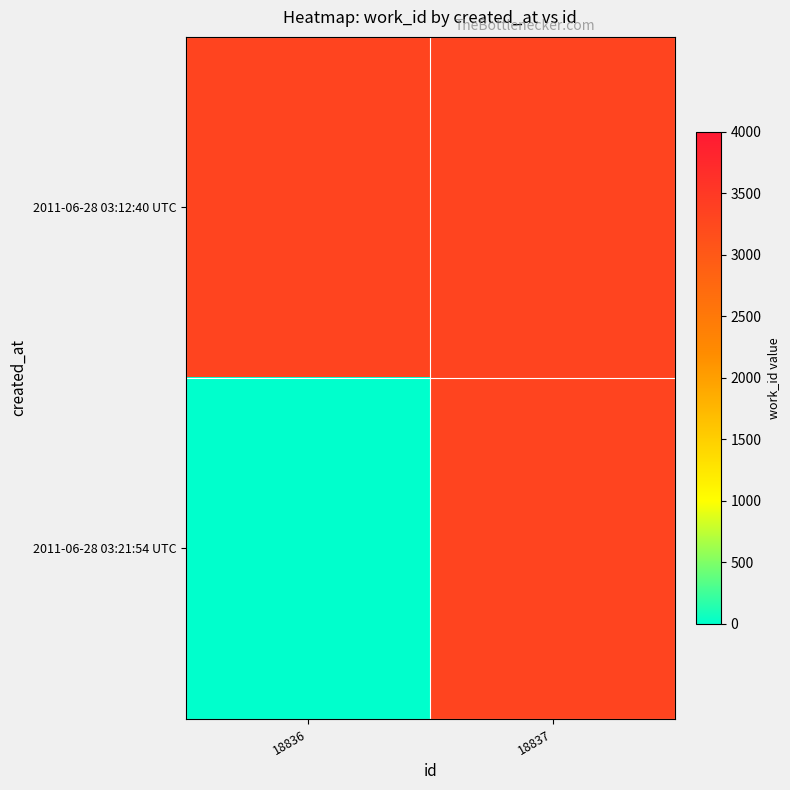

Which series has the largest range (max minus min)?

2011-06-28 03:21:54 UTC